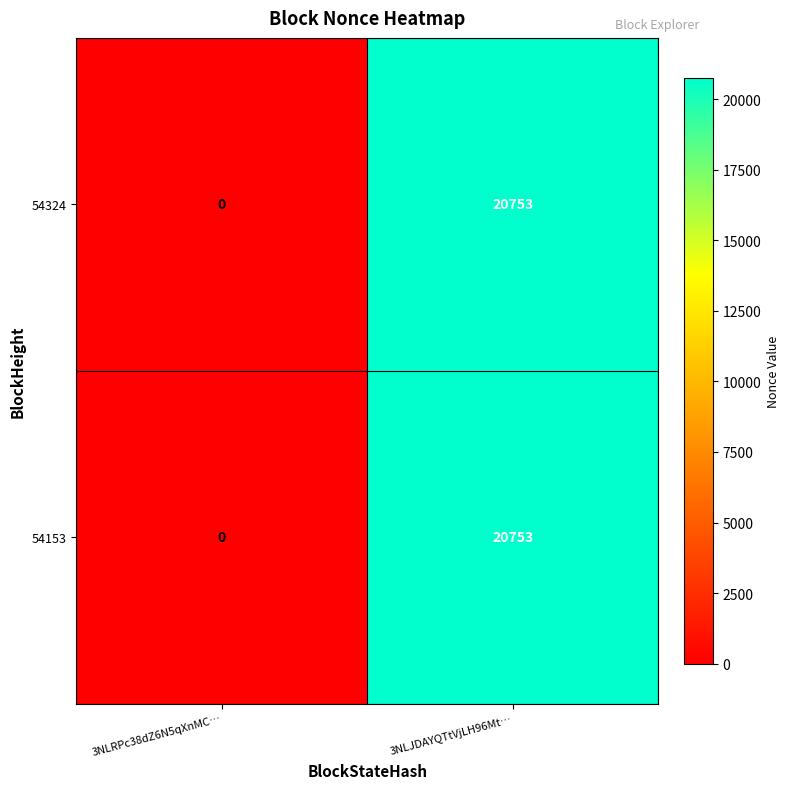

How many values in 54324 are above zero?

1